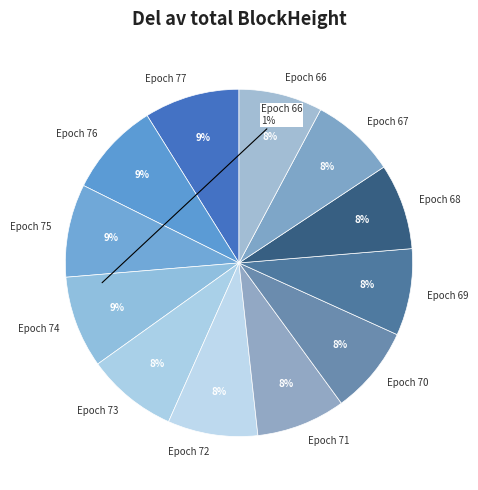

Count the number of slices in the pie.

12